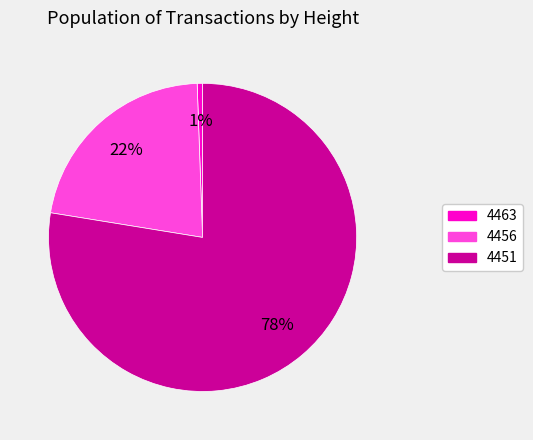

Which has a higher value, 4456 or 4463?

4456